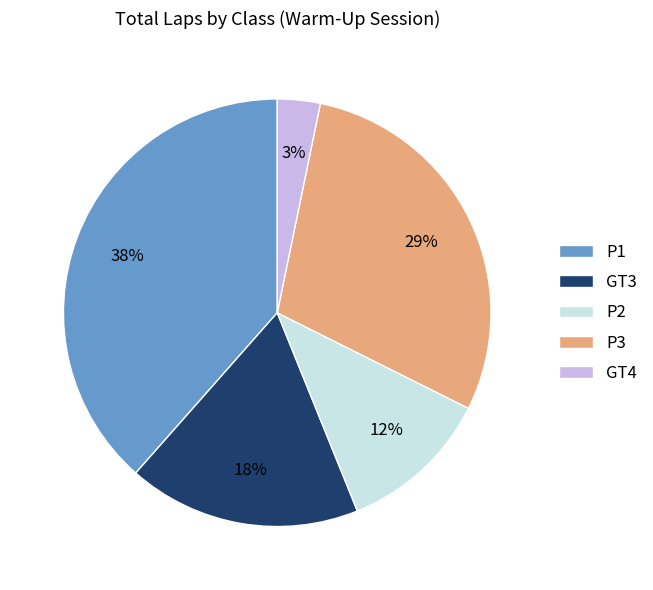

Combined, do P2 and GT4 account for over 50%?

No